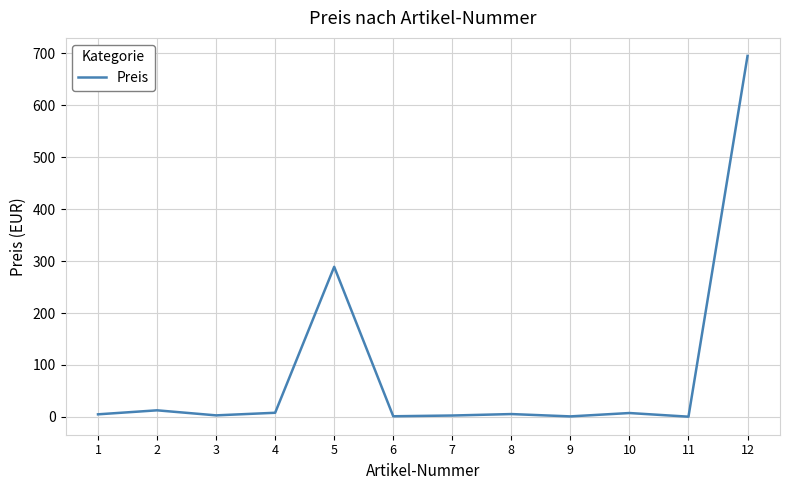

The value at 5 is 126.8. True or false?

False